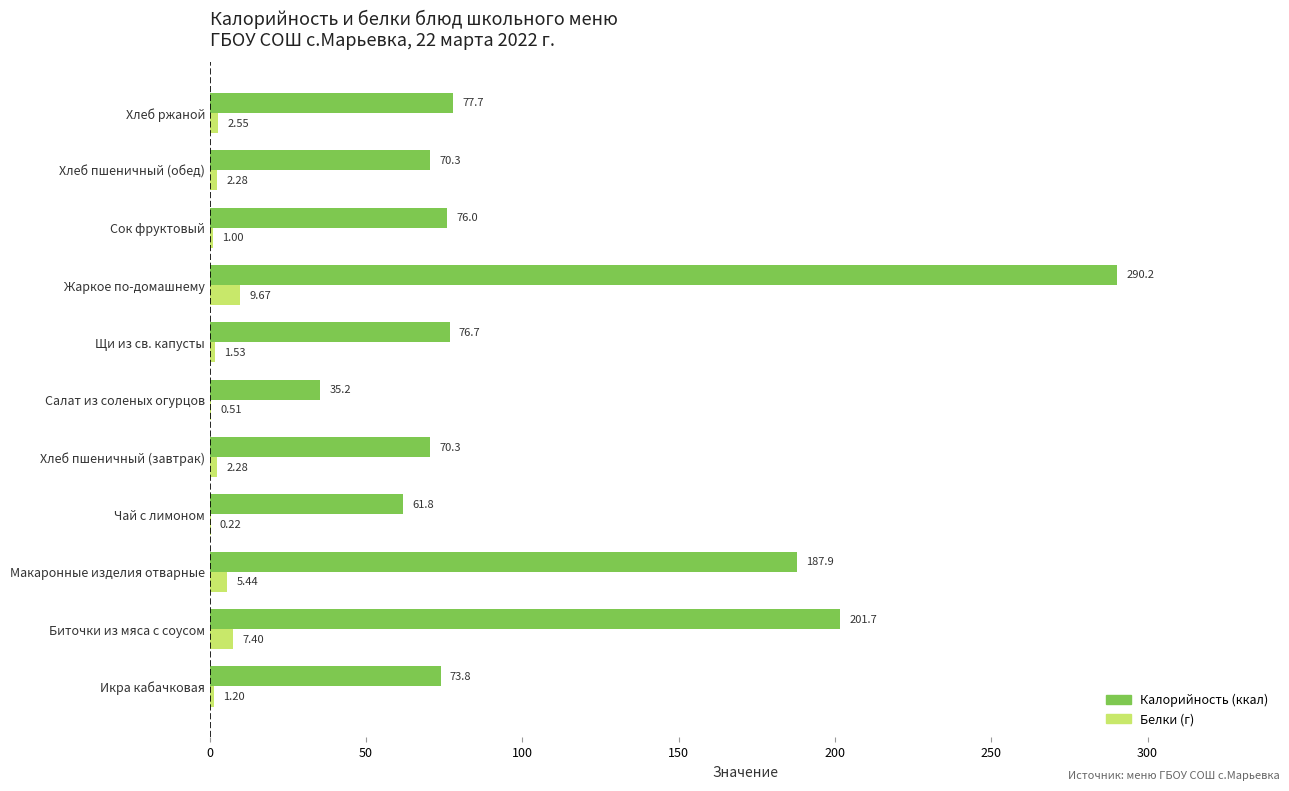

Which category has the highest value across all series?

Жаркое по-домашнему